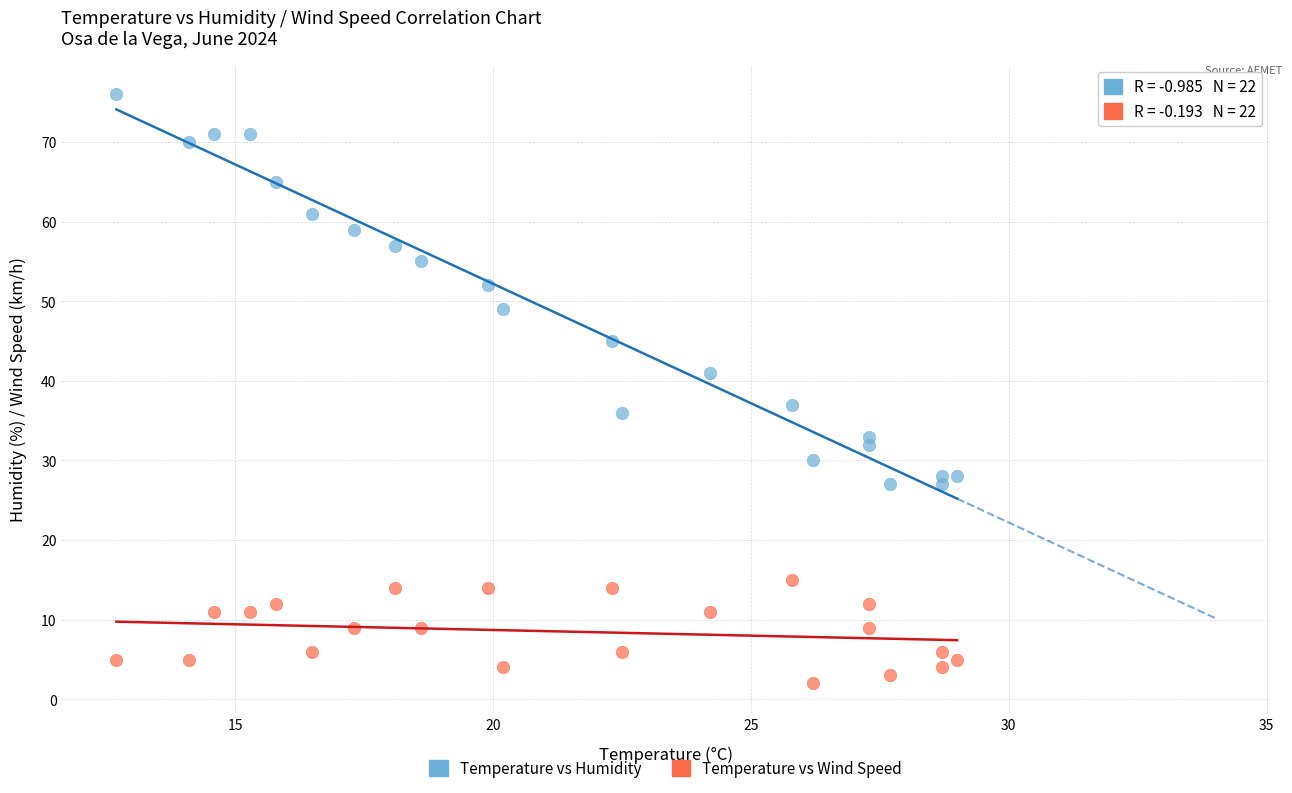

Which series has the largest Y range (max minus min)?

Temperature vs Humidity